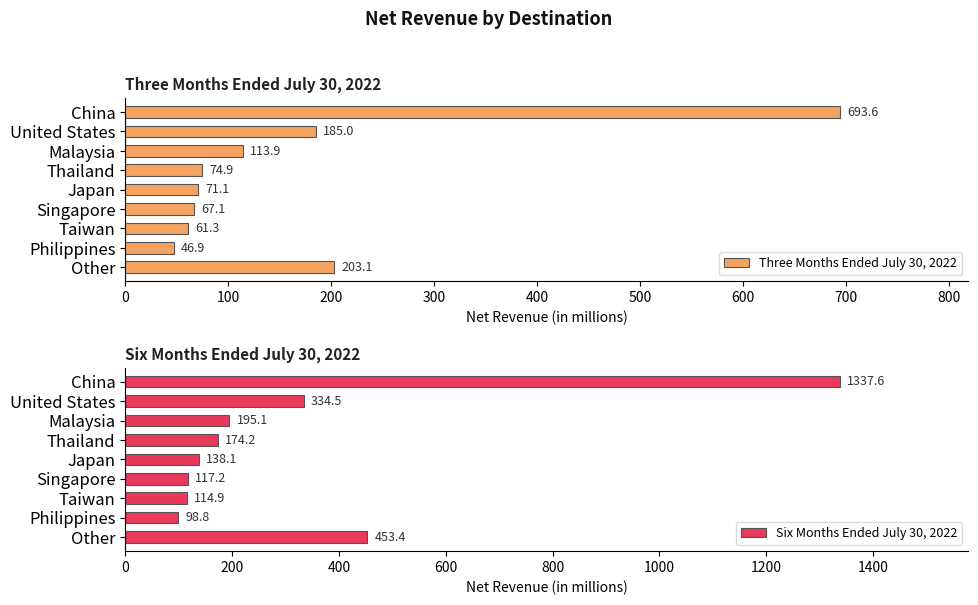

Rank the series by their maximum value, from lowest to highest.

Three Months Ended July 30, 2022, Six Months Ended July 30, 2022